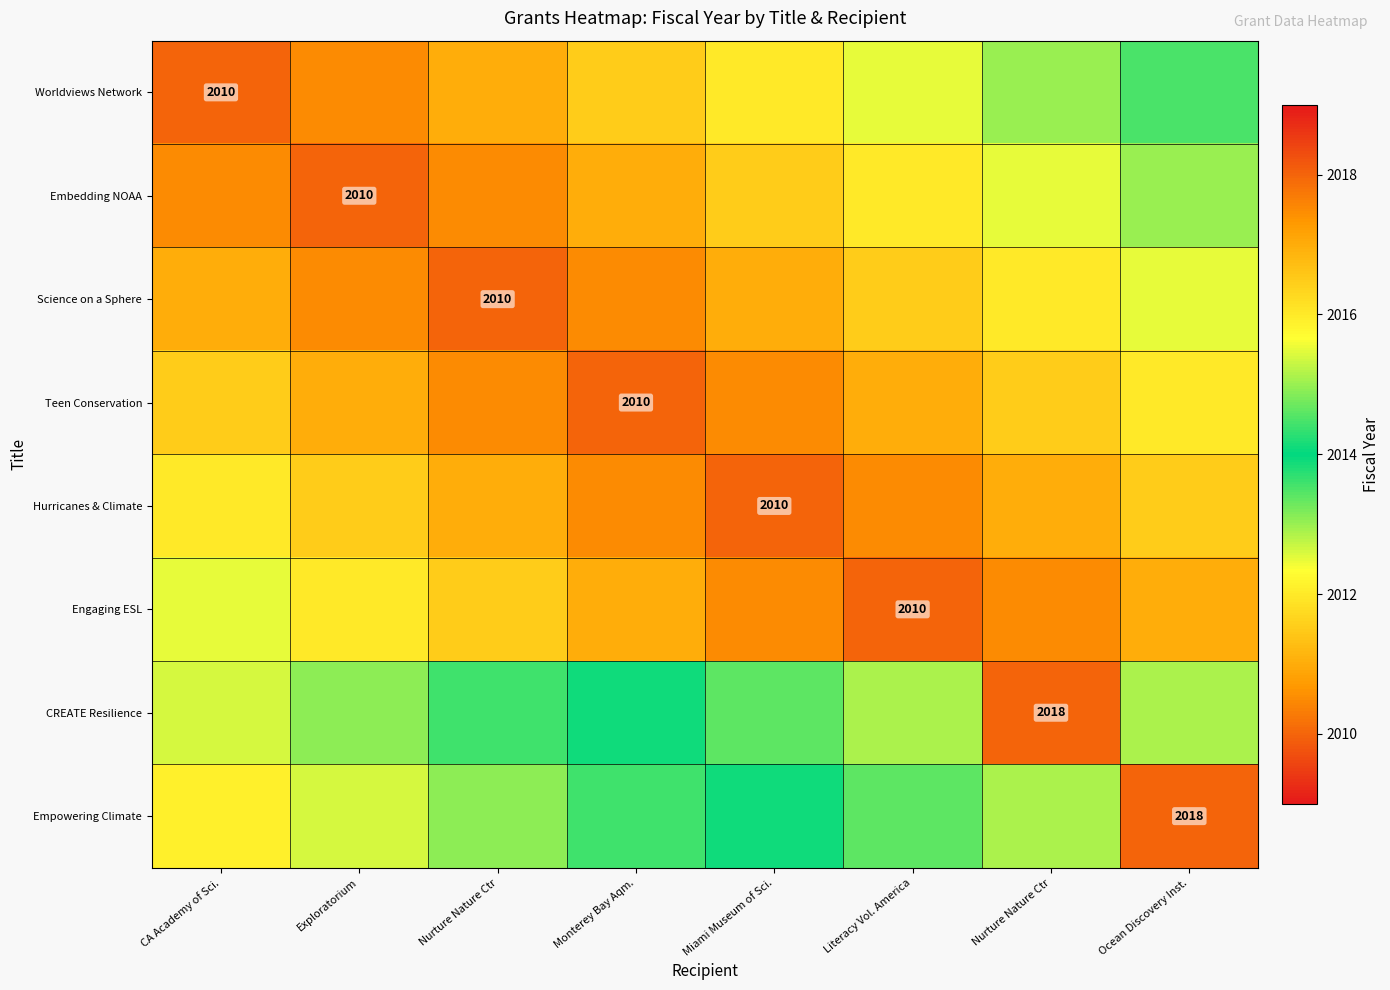

Rank the series by their maximum value, from highest to lowest.

CREATE Resilience, Empowering Climate, Worldviews Network, Embedding NOAA, Science on a Sphere, Engaging ESL, Teen Conservation, Hurricanes & Climate